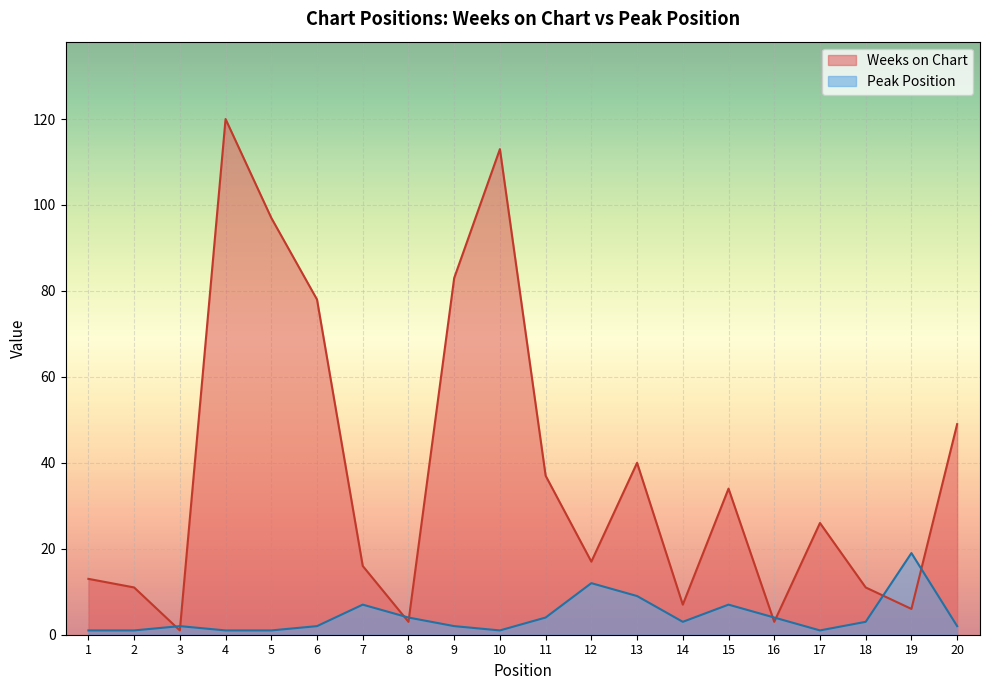

What is the value of the Weeks on Chart point at the 10th from the left?

113